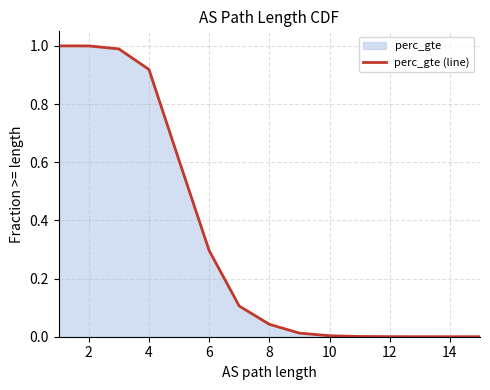

True or false: there are more than 1 points higher than both neighbors.

False